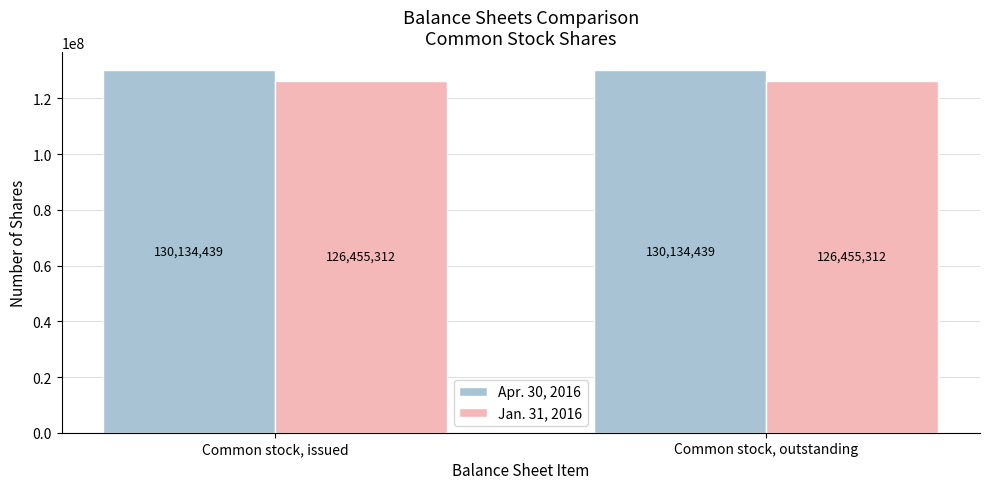

How many groups of bars are there?

2